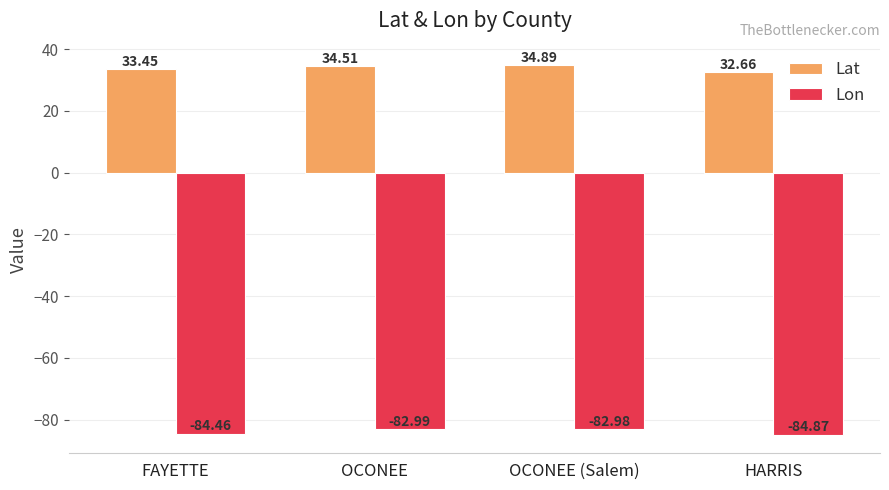

At which label does Lon reach its peak?

OCONEE (Salem)